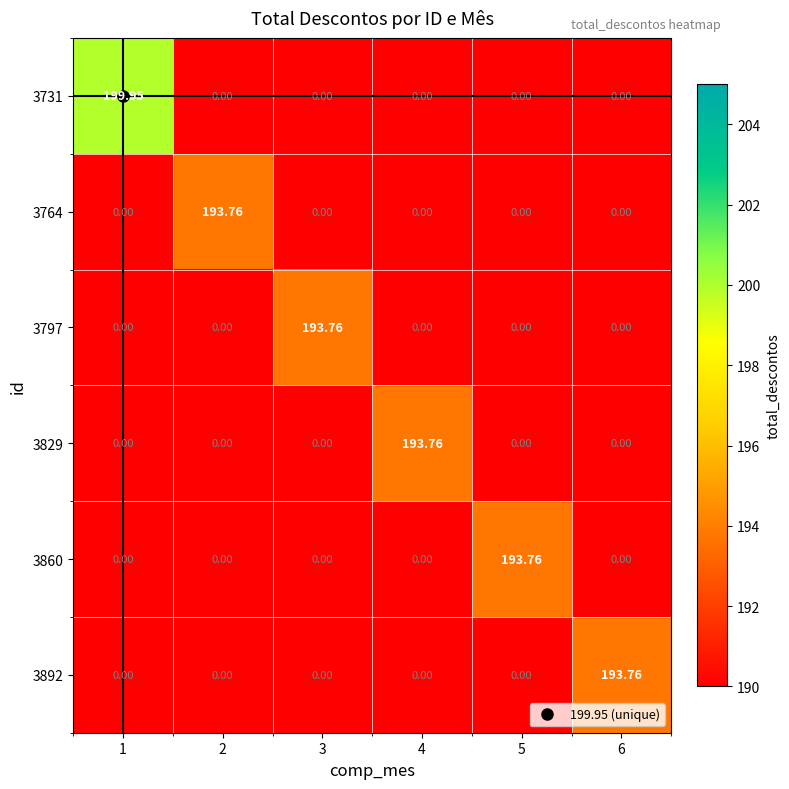

Which series has the widest spread of values?

3731